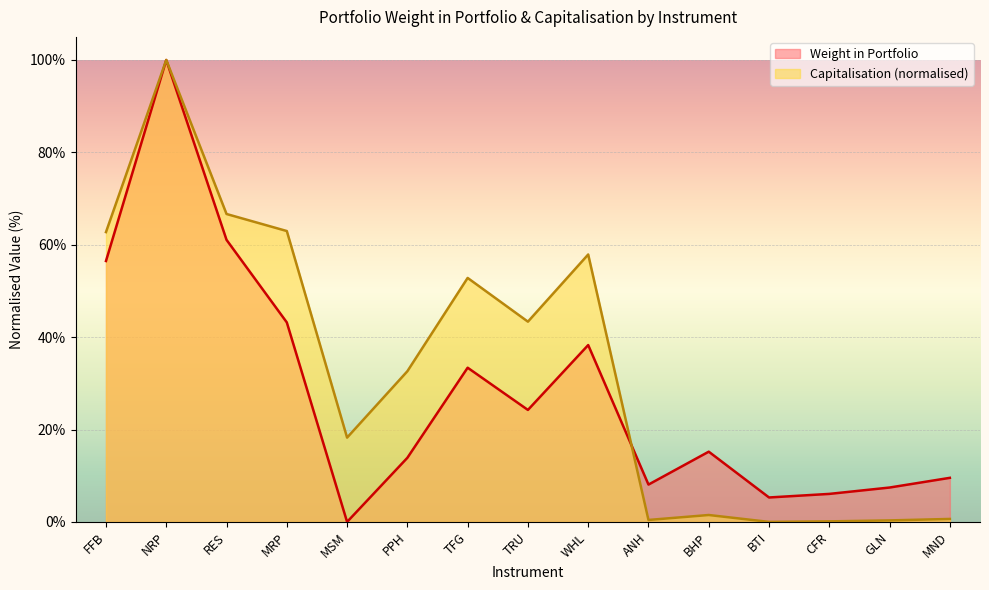

What is the greatest value displayed?

1.0